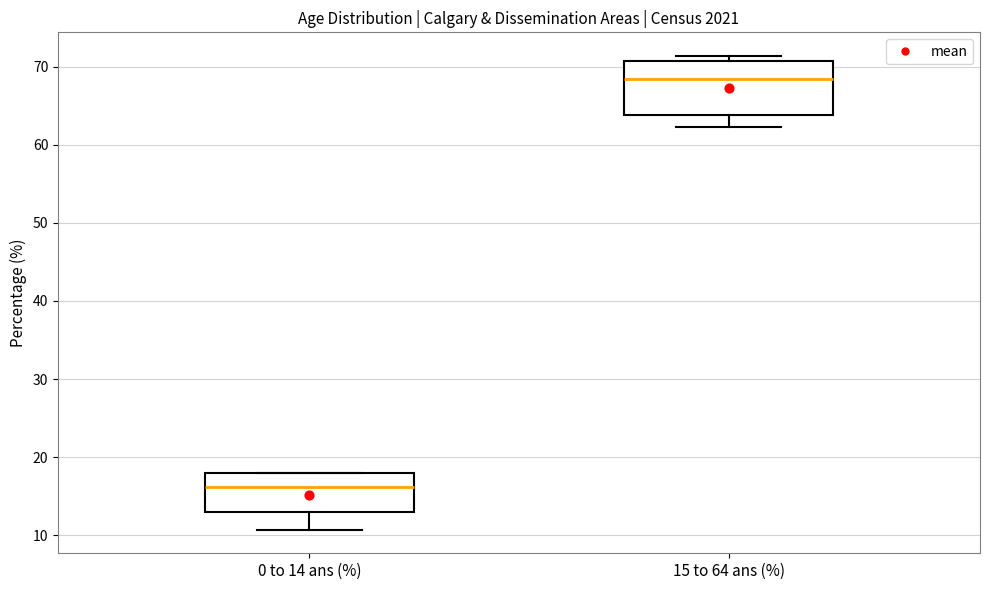

Reading left to right, transcribe this box plot: for each box, give where its median line is, the range the box spans, and where its two whiskers end, as read against the y-axis. The values are not printed on the chart, so give them approximately, as read against the axis.

0 to 14 ans (%): median 16, box 13 to 18, whiskers 11 to 18
15 to 64 ans (%): median 68, box 64 to 71, whiskers 62 to 71 (just above the box's upper edge)